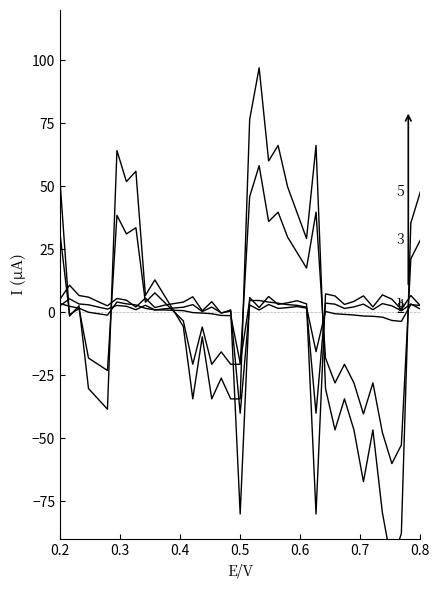

Is the value of 3 at 7 greater than the value of 5 at 11?

Yes